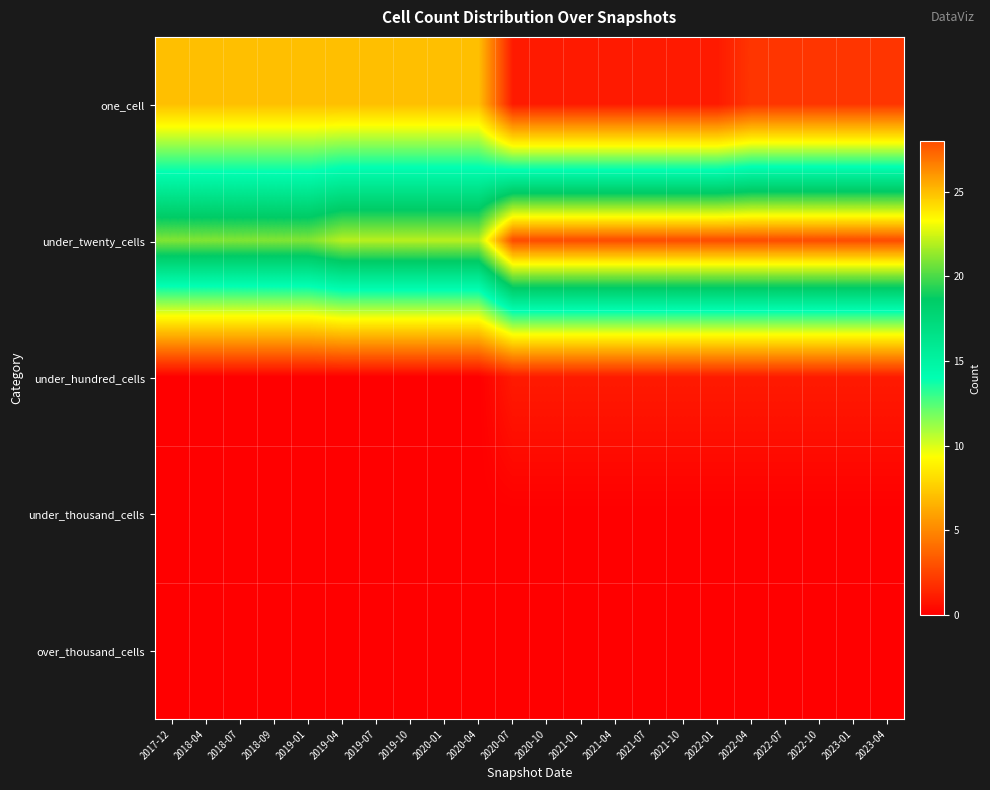

At which category is the sum across all series the highest?

2022-04